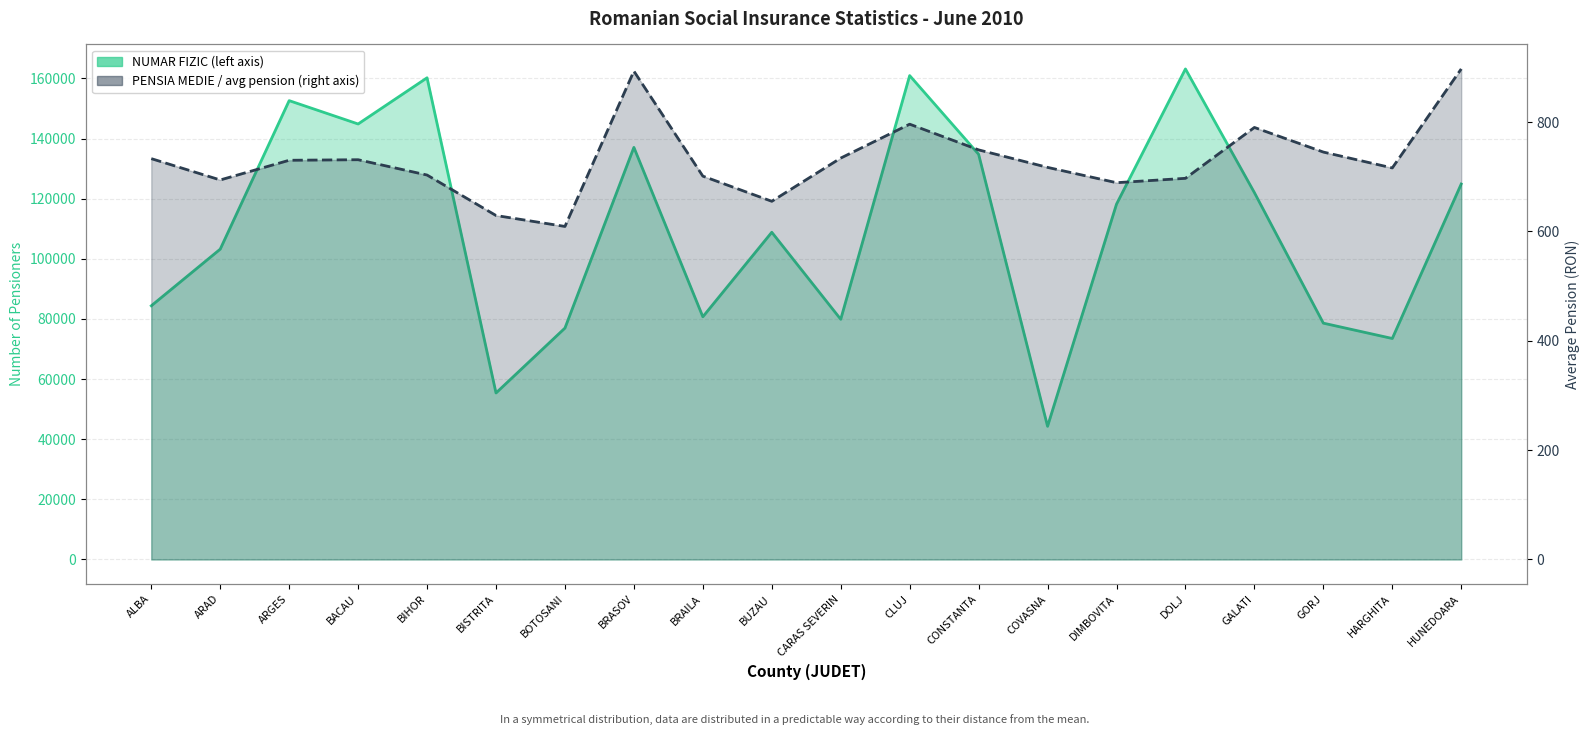

Rank the categories by PENSIA MEDIE value from highest to lowest.

HUNEDOARA, BRASOV, CLUJ, GALATI, CONSTANTA, GORJ, CARAS SEVERIN, ALBA, BACAU, ARGES, COVASNA, HARGHITA, BIHOR, BRAILA, DOLJ, ARAD, DIMBOVITA, BUZAU, BISTRITA, BOTOSANI